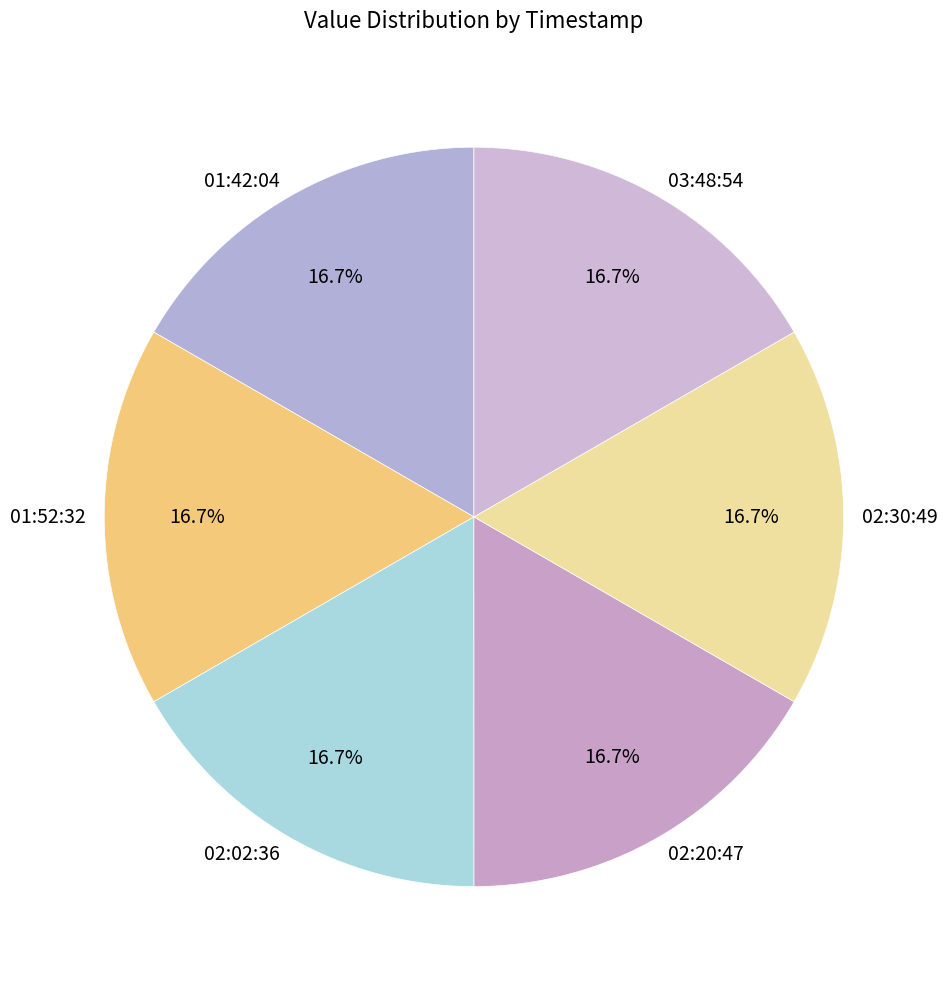

How many slices are in this pie chart?

6